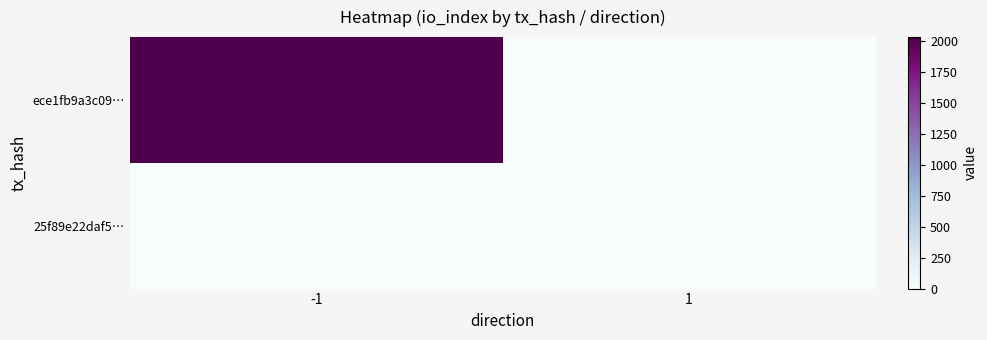

Which series has the largest total across all categories?

ece1fb9a3c09…